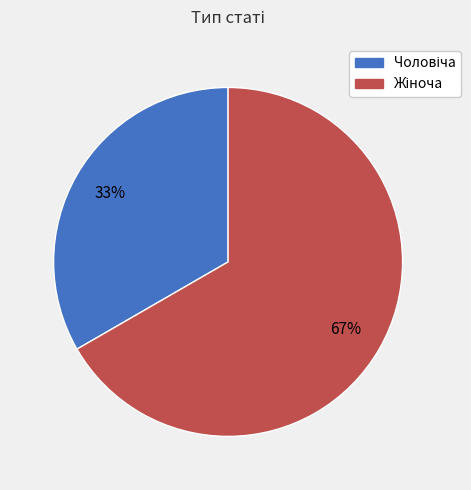

Is there a majority slice in this chart?

Yes